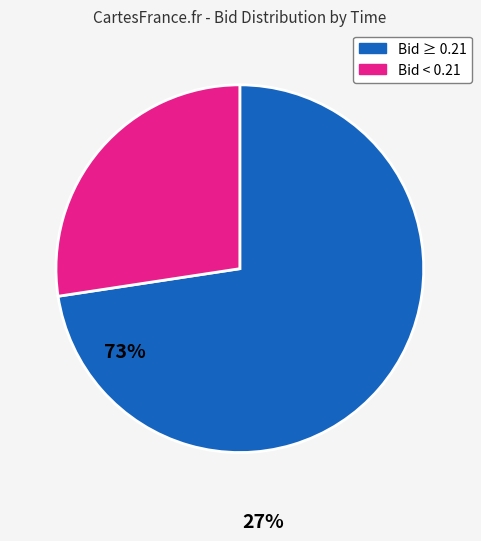

Is there a majority slice in this chart?

Yes